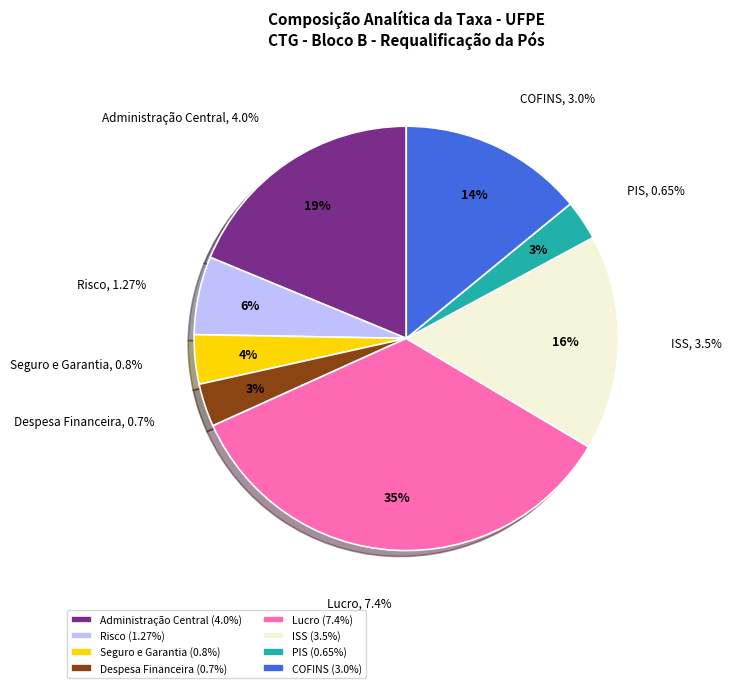

True or false: Seguro e Garantia accounts for 4% of the total.

True